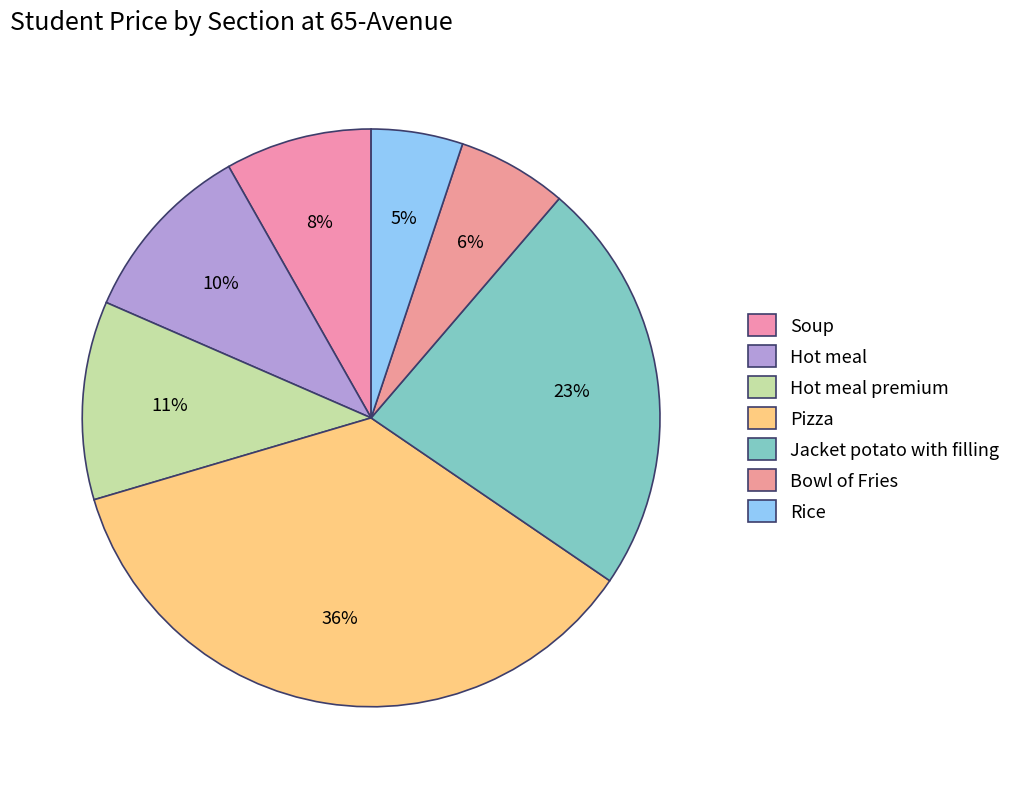

How much of the chart is everything except Pizza?

64.1%